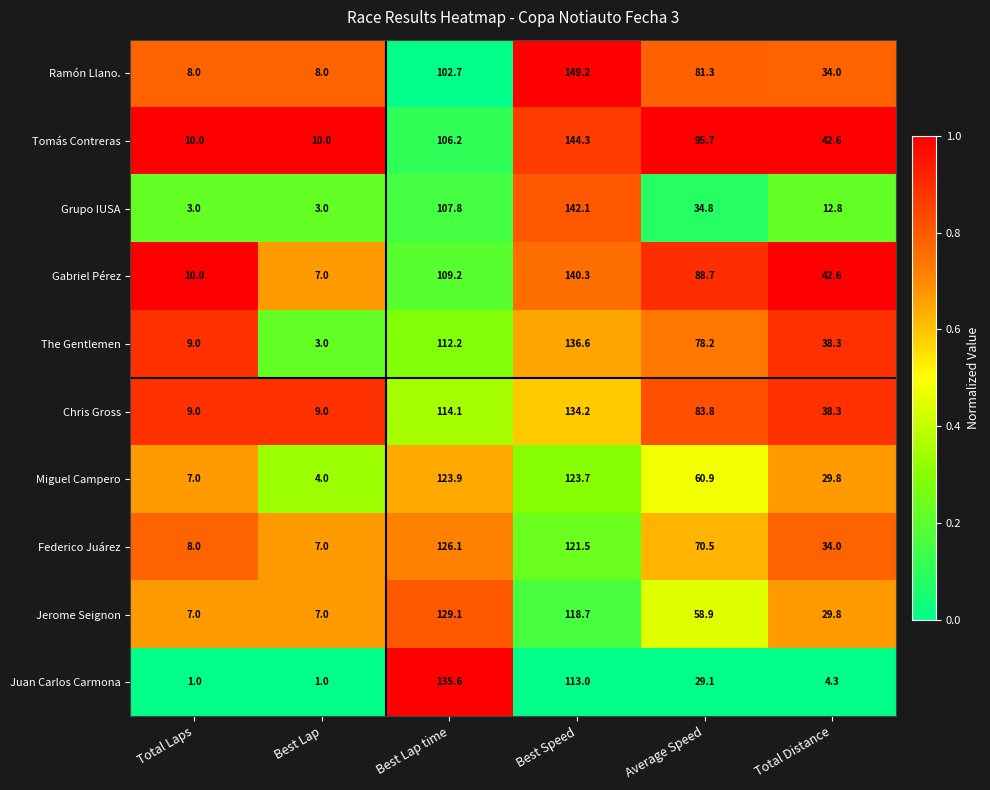

At which category is the sum across all series the highest?

Best Speed